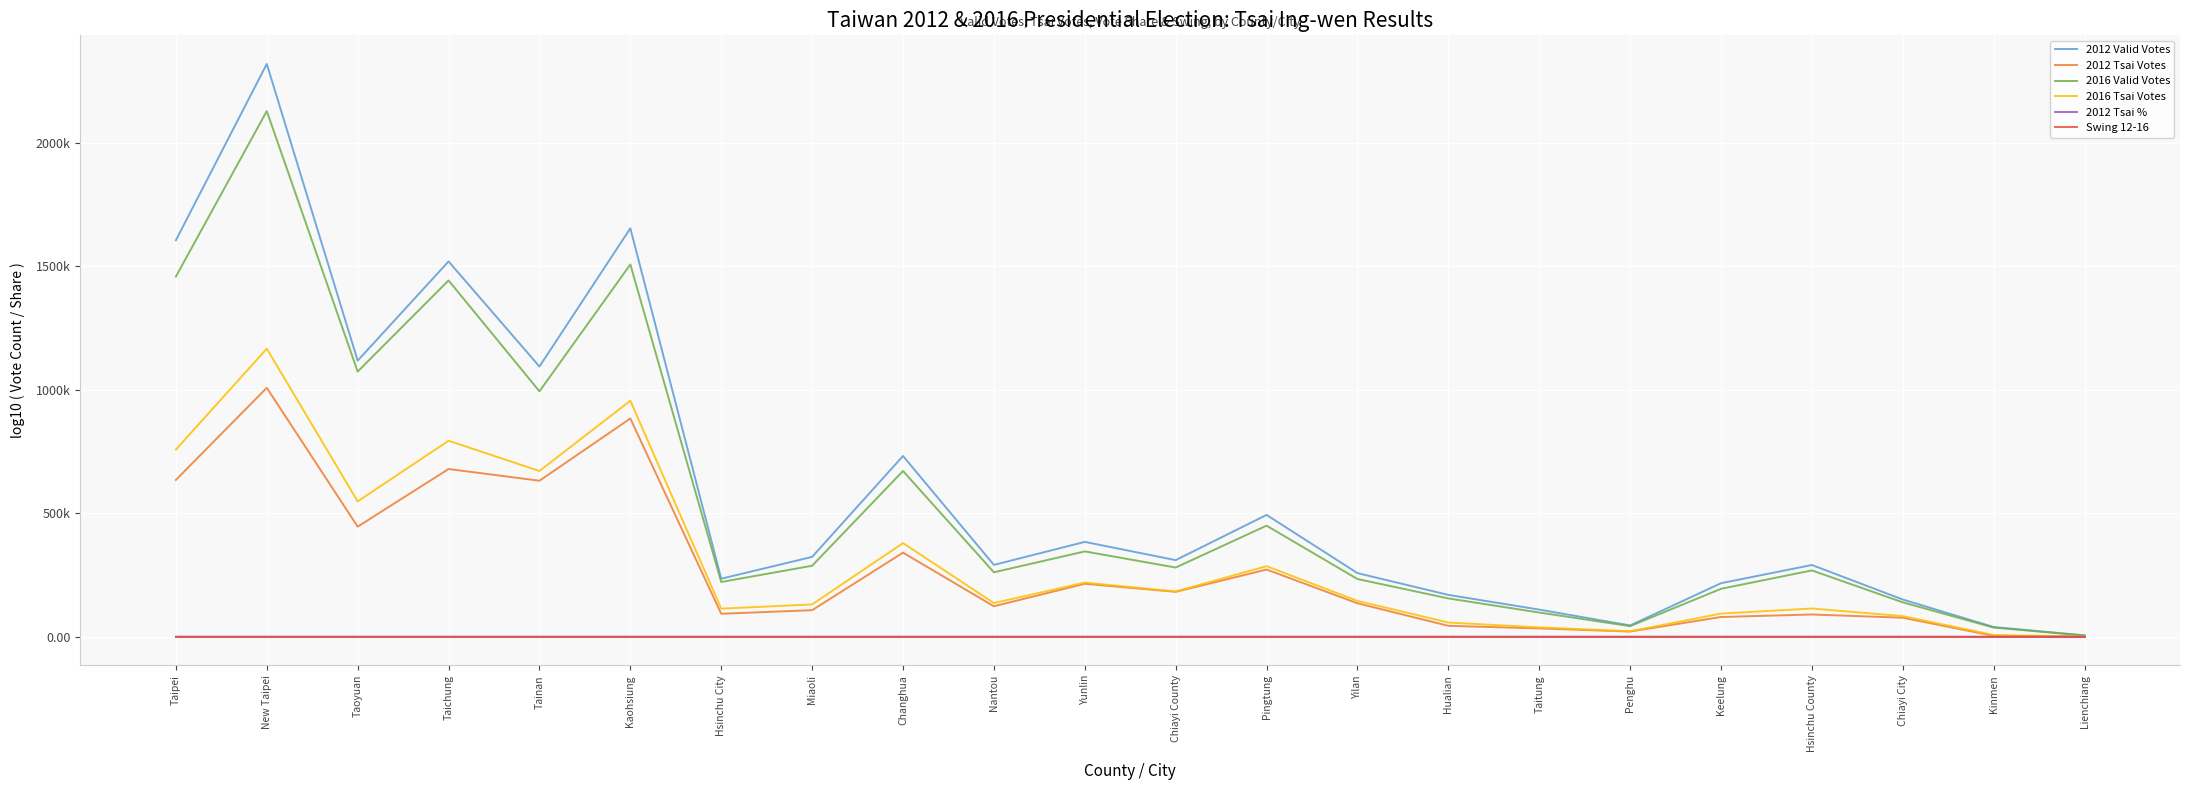

True or false: 2012 Valid Votes has more than 2 interior local peaks.

True